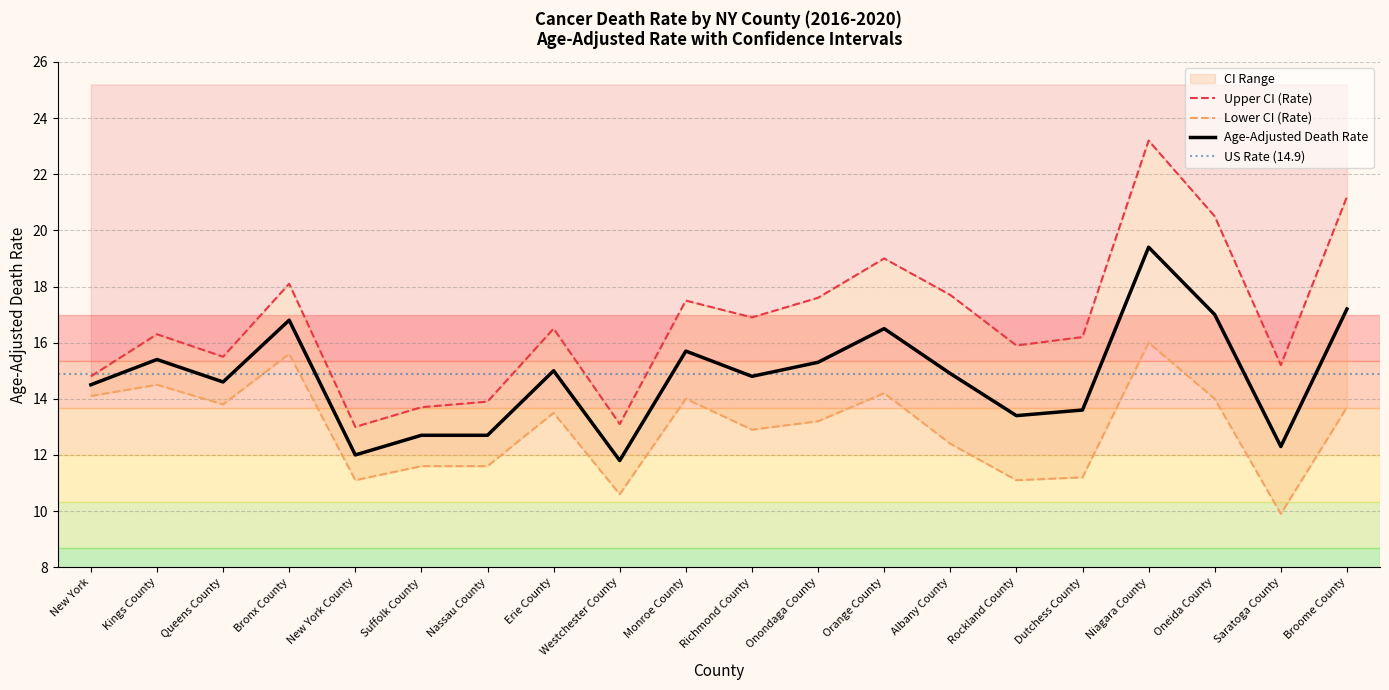

What is the label of the 8th point from the right?

Orange County